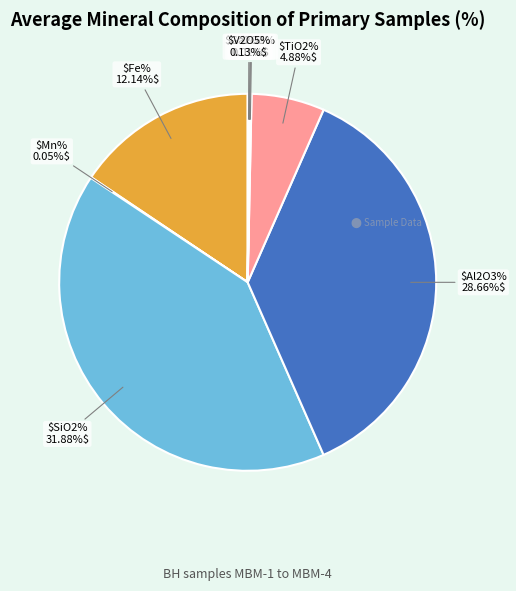

What percentage is the Al2O3% slice, to the nearest percent?

37%